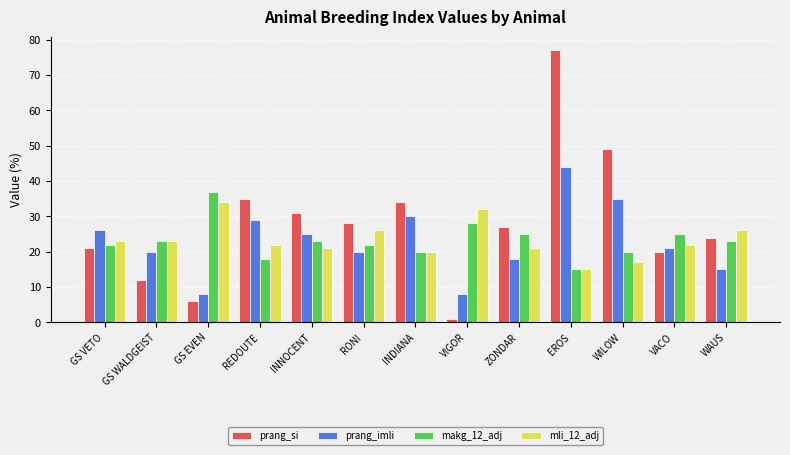

Is it true that prang_si equals 77 at EROS?

True